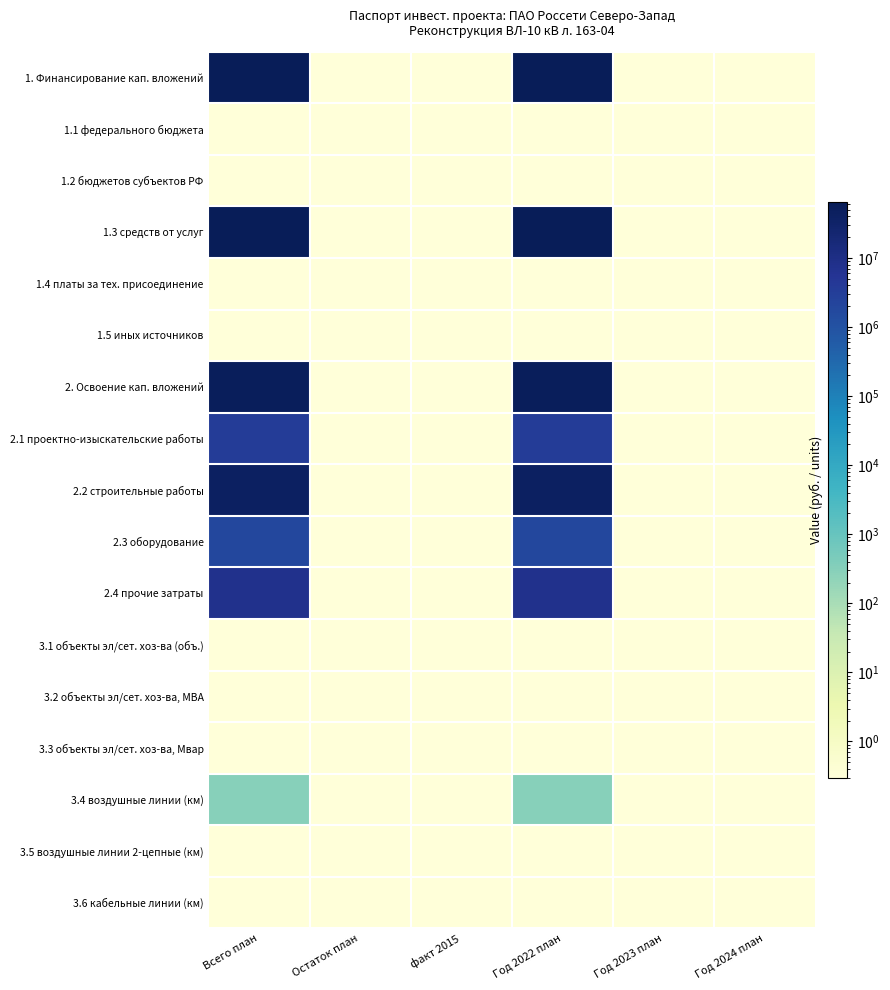

Which series has the largest total across all categories?

1. Финансирование кап. вложений